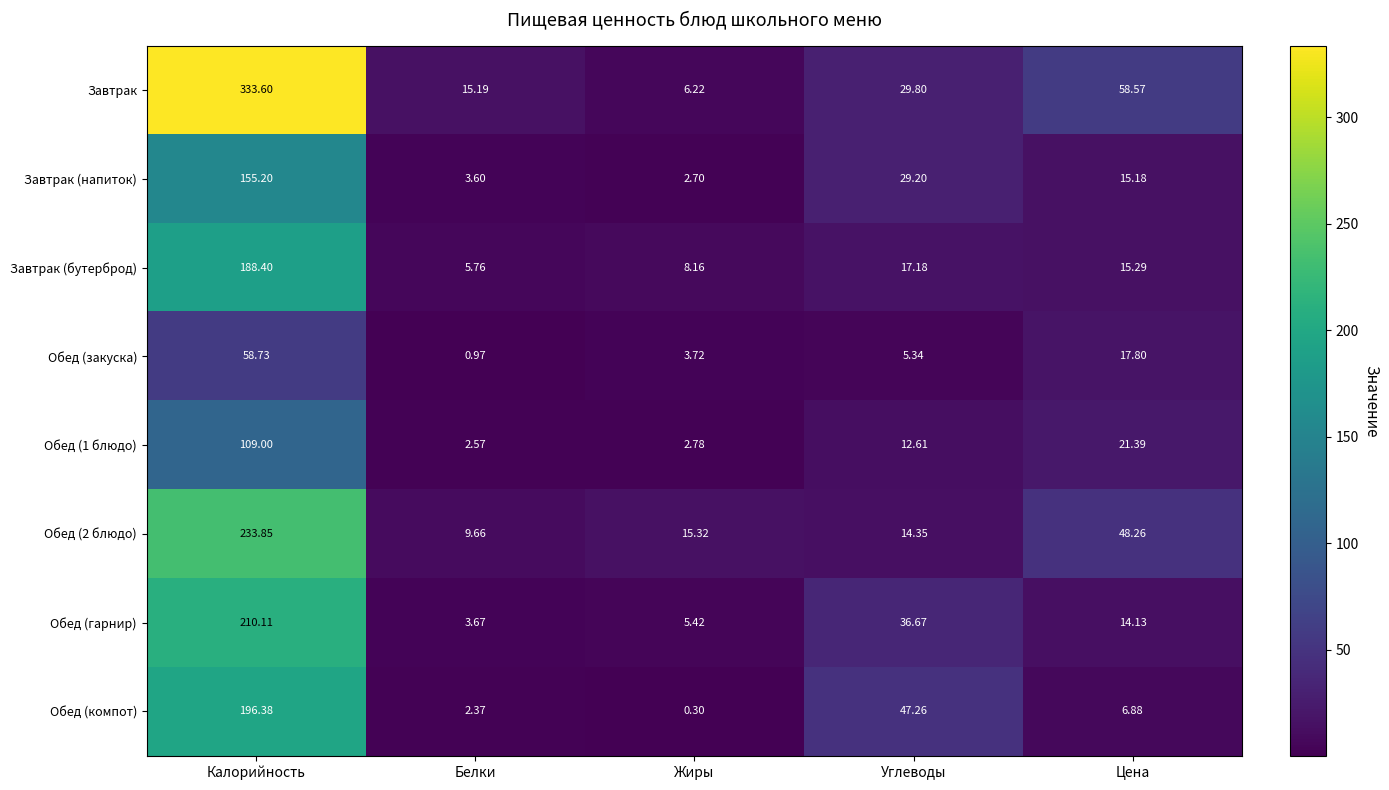

List the labels in order of Завтрак (бутерброд) value, largest first.

Калорийность, Углеводы, Цена, Жиры, Белки